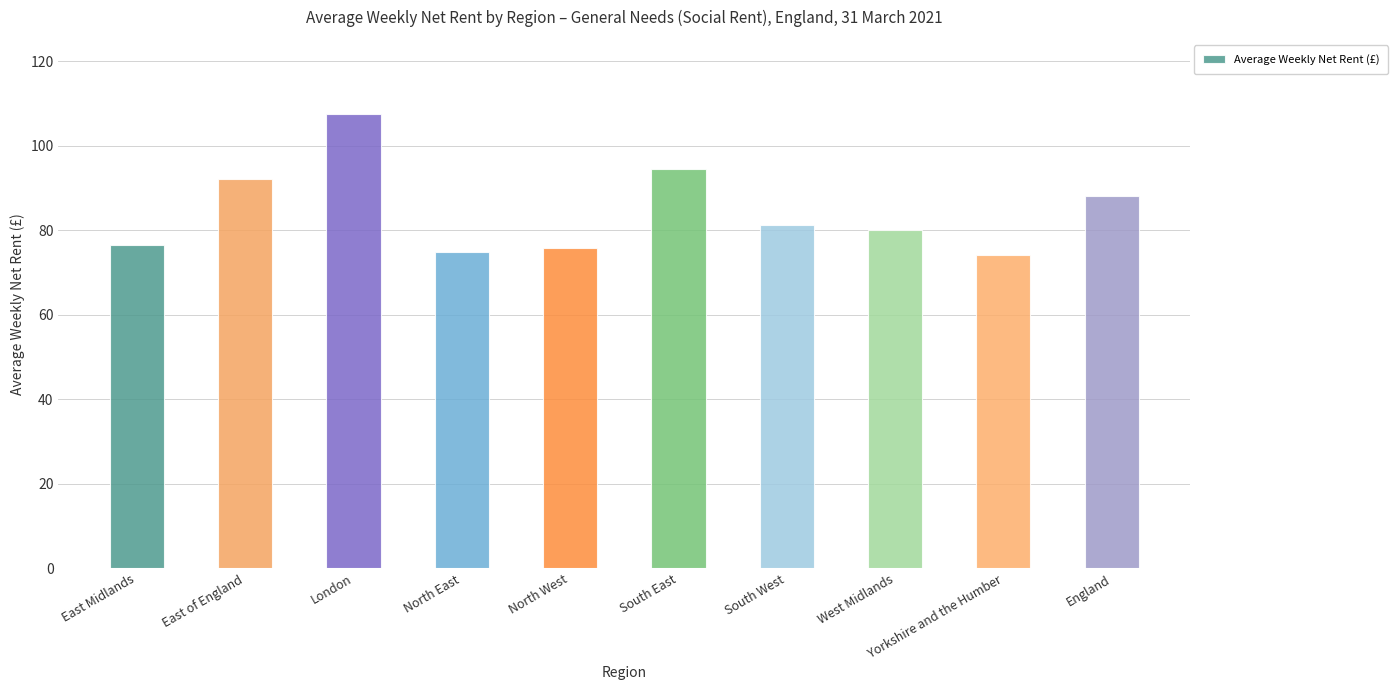

Is it true that the value at South East is 94.5?

True